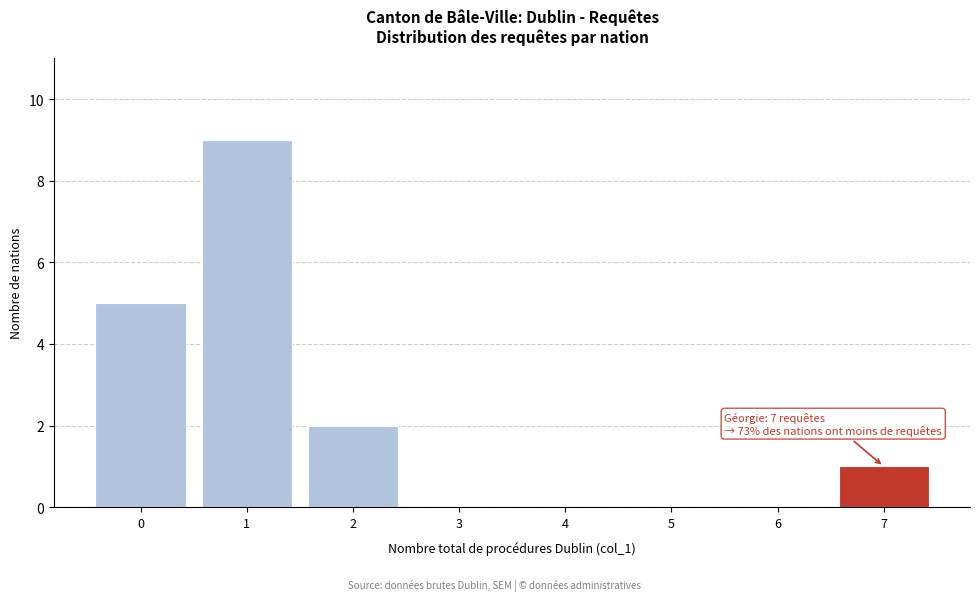

Which range on the x-axis has the tallest bar?

0.5 to 1.5